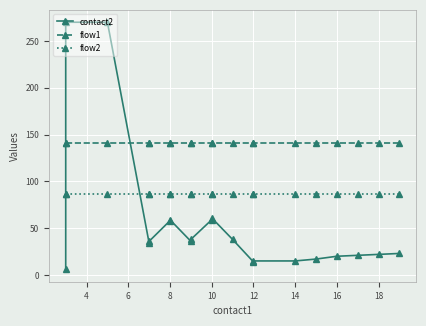

What is the difference between the contact2 values at 18 and 16?

2